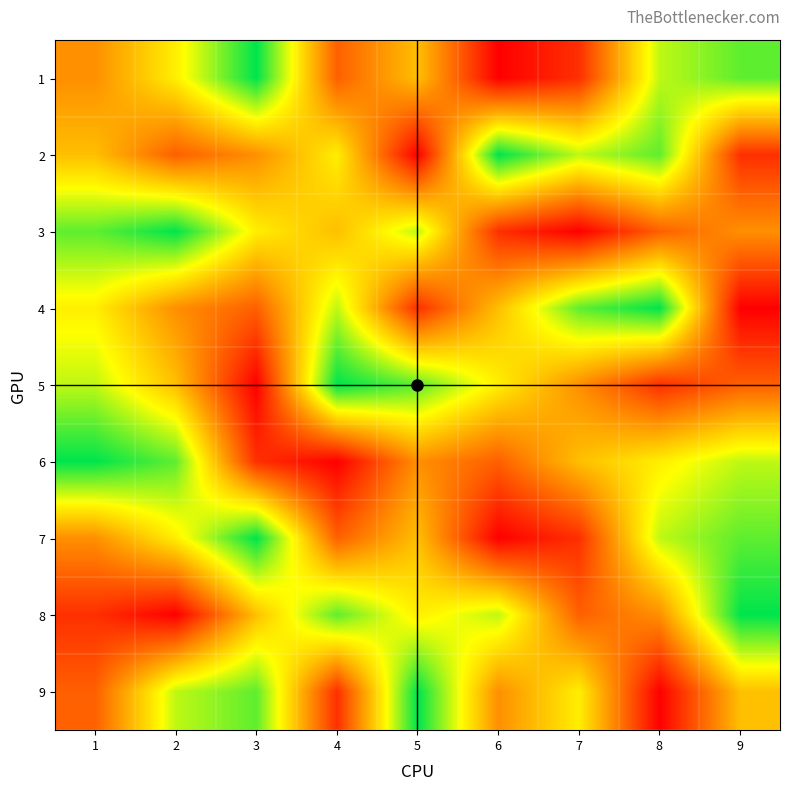

Rank the series at 8 from highest to lowest value.

4, 2, 1, 7, 6, 8, 3, 5, 9